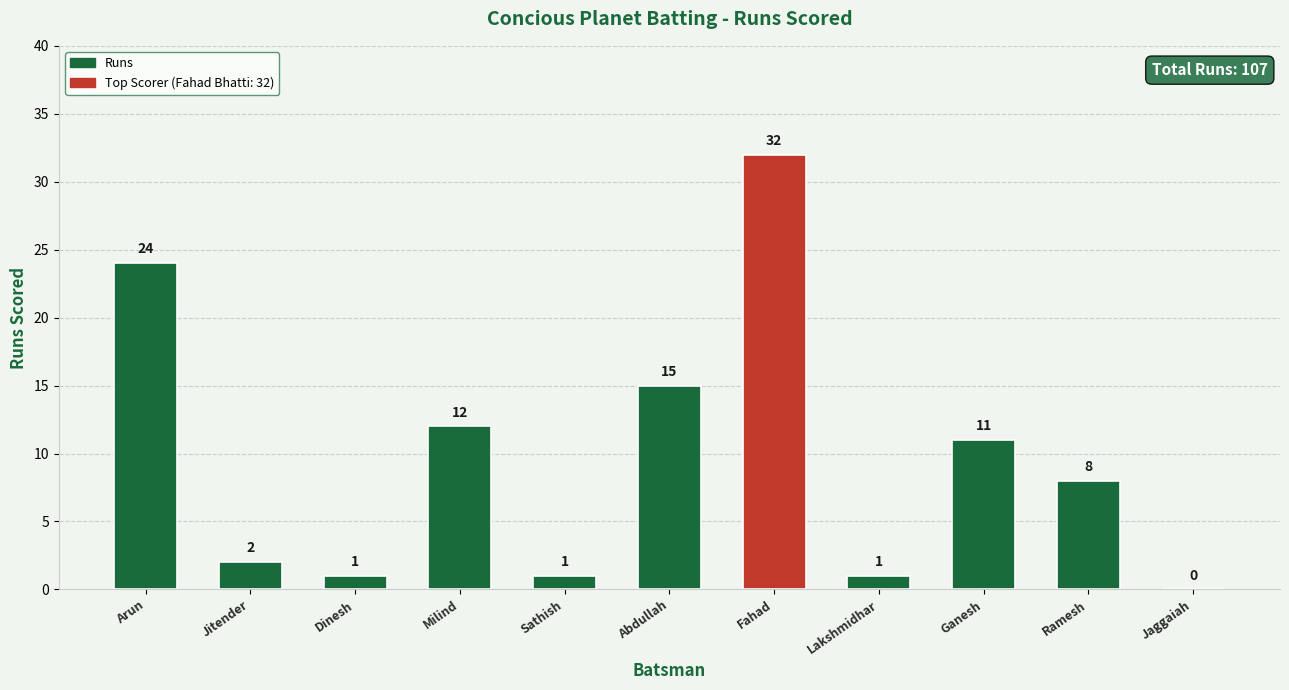

What is the change in value from Fahad to Ganesh?

-21